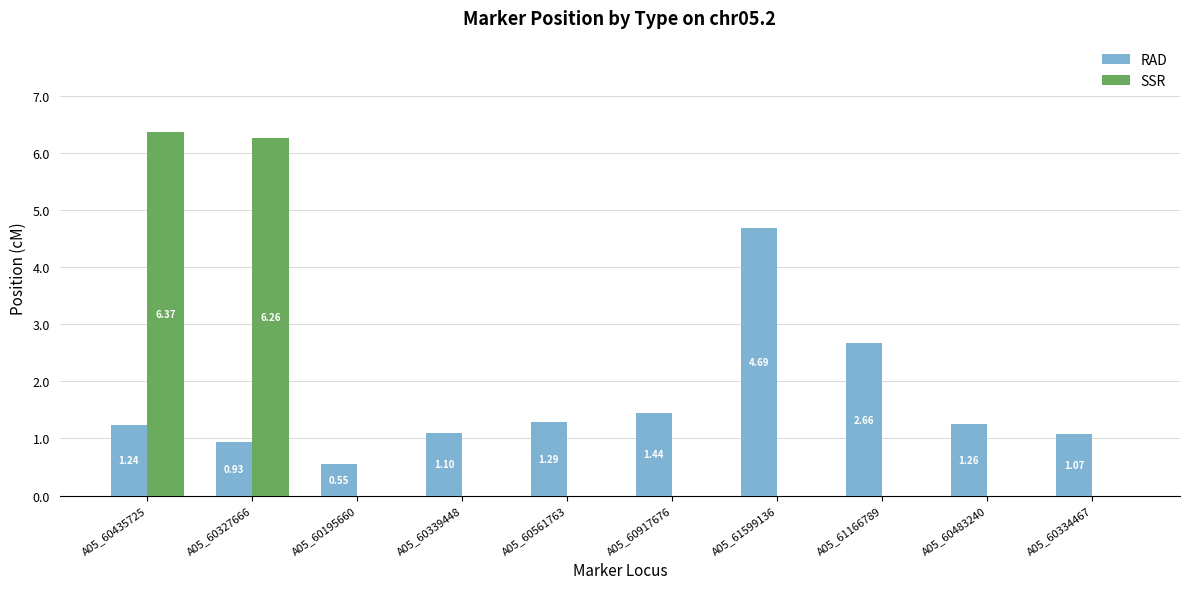

How many values in SSR are above zero?

2